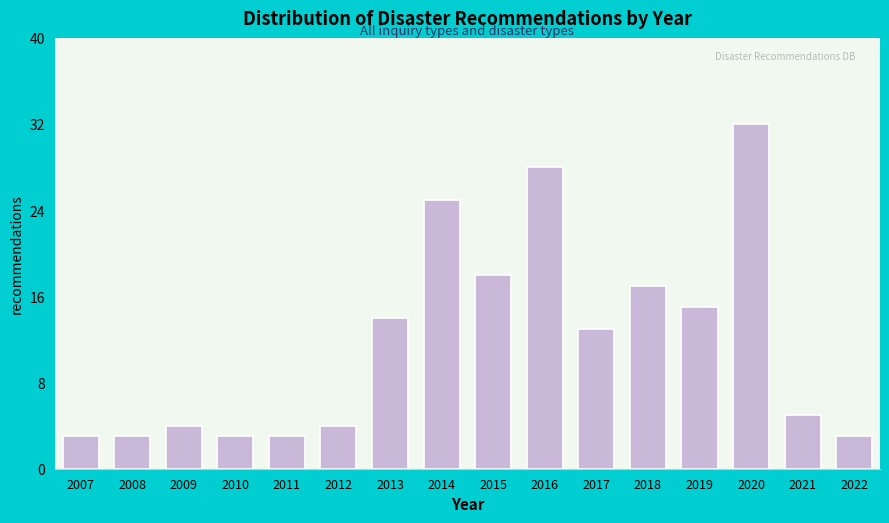

Reading left to right, transcribe all the data shown in this chart.

3	3	4	3	3	4	14	25	18	28	13	17	15	32	5	3